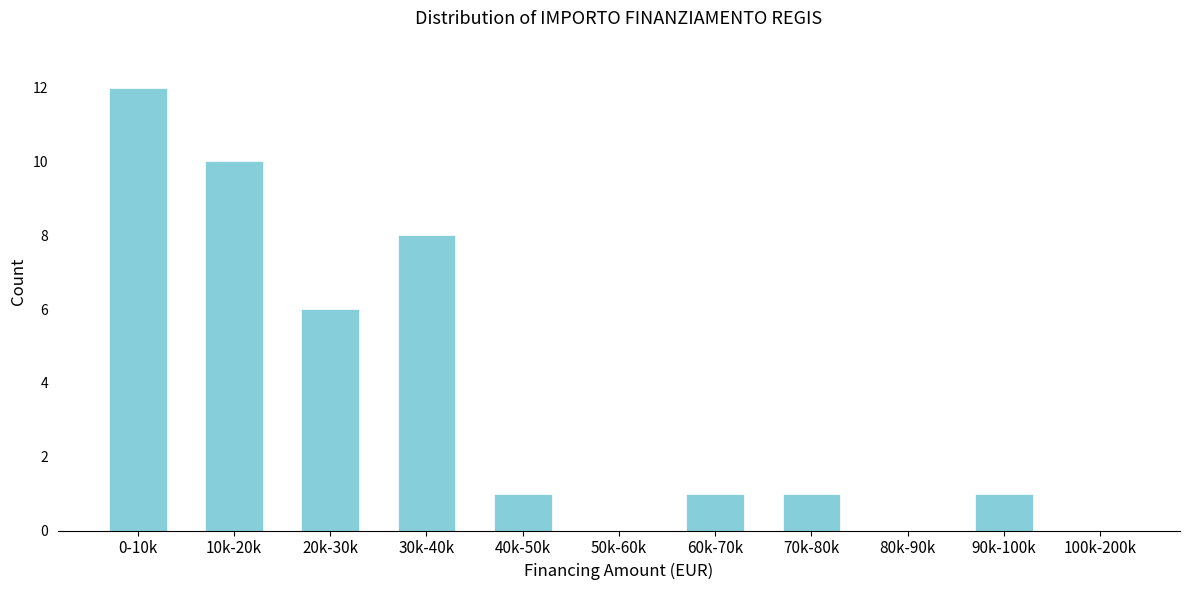

Reading right to left, what are all the values shown in this chart?

100k-200k=0	90k-100k=1	80k-90k=0	70k-80k=1	60k-70k=1	50k-60k=0	40k-50k=1	30k-40k=8	20k-30k=6	10k-20k=10	0-10k=12